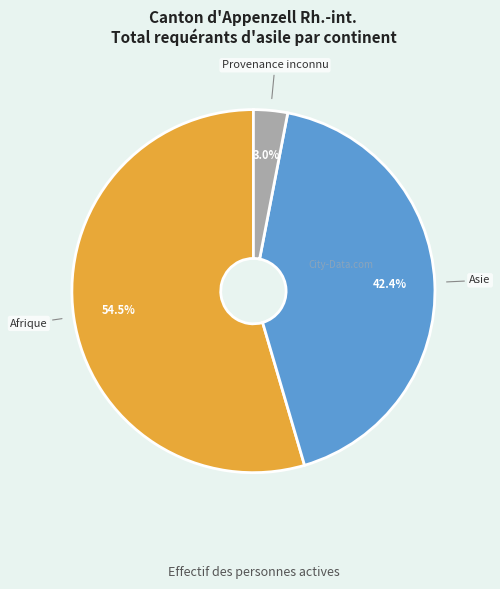

Does any single category account for the majority?

Yes